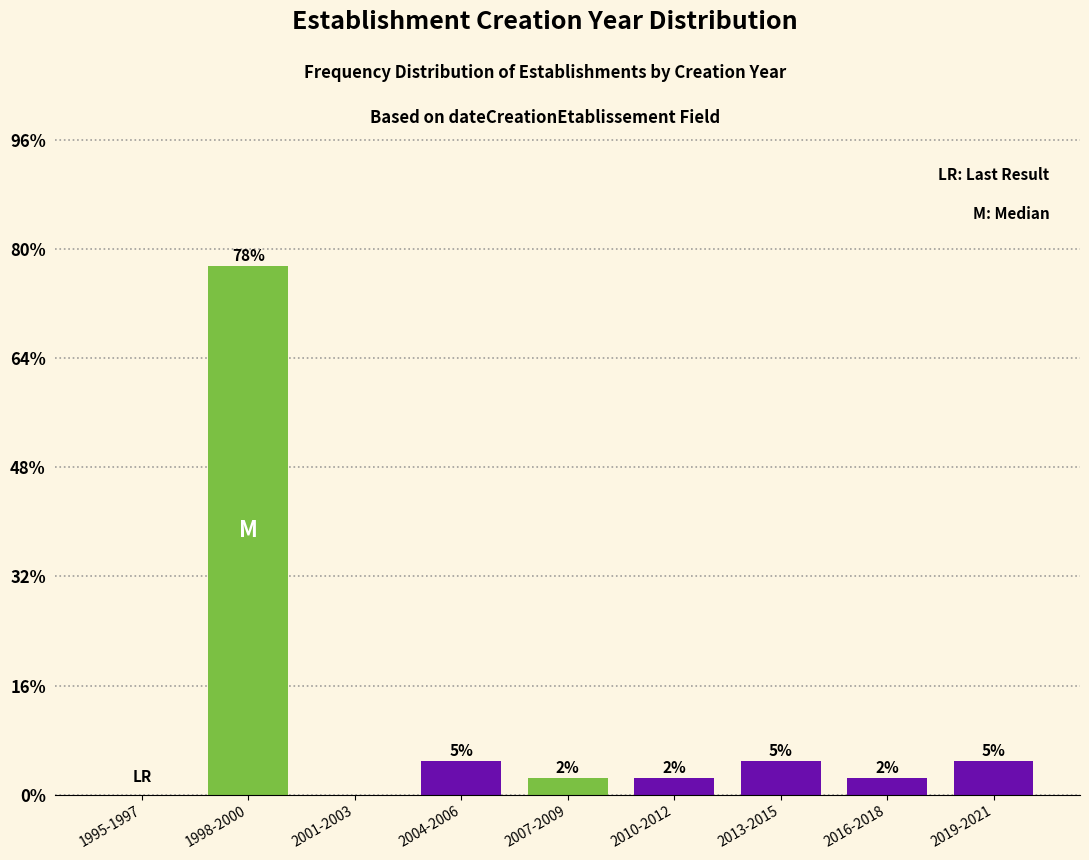

Are the bars horizontal?

No